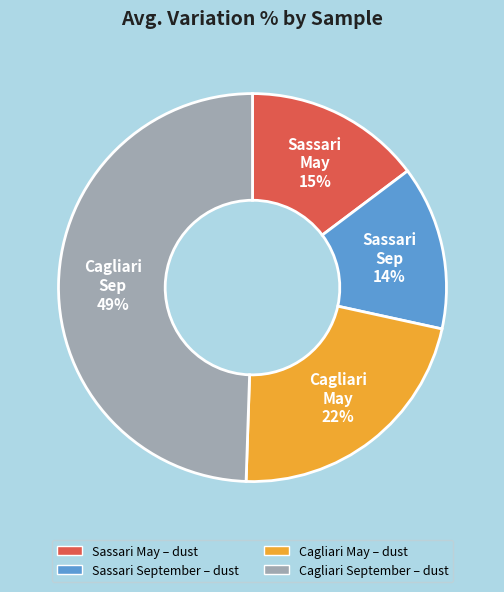

Combined, do Sassari September – dust and Cagliari September – dust account for over 50%?

Yes